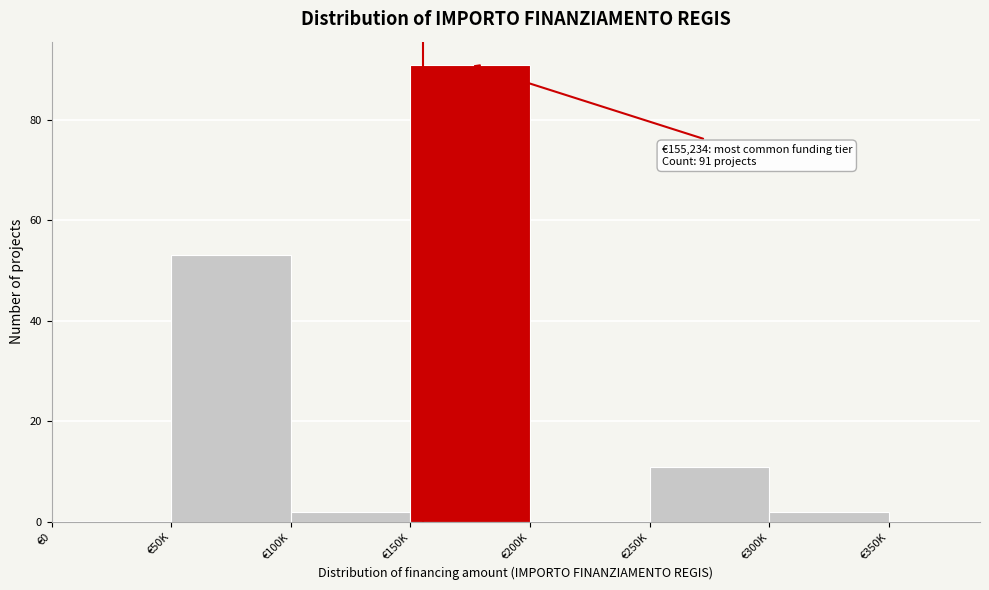

Reading left to right, list all the values displayed in this chart.

€0=0	€50K=53	€100K=2	€150K=91	€200K=0	€250K=11	€300K=2